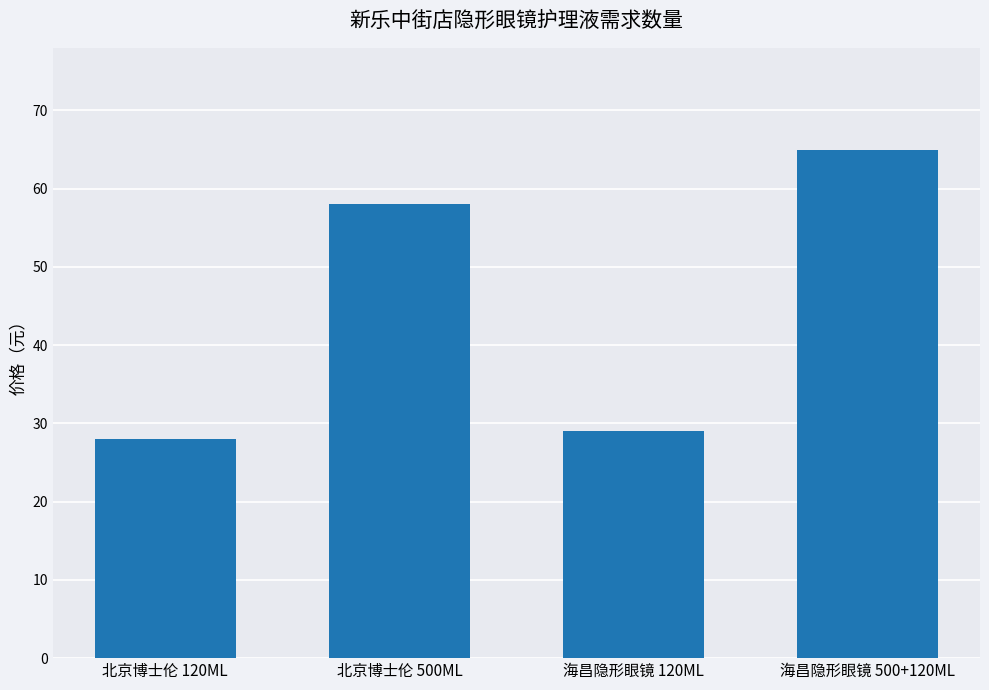

Is it true that the value at 北京博士伦 120ML is 28?

True